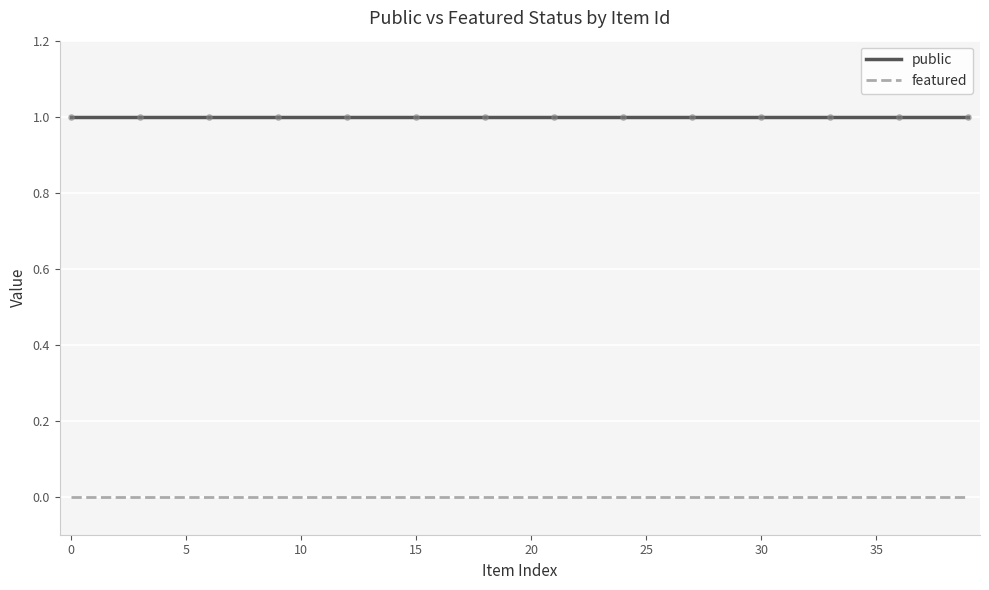

What are all the series names shown in the legend?

public, featured